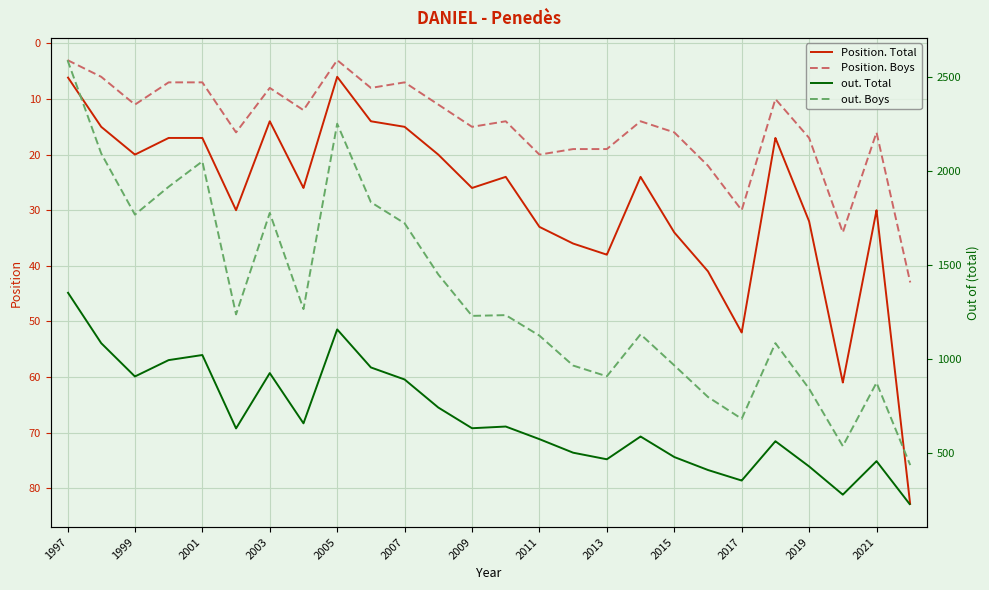

What is the difference between the maximum and minimum values in the out. Boys series?

2152